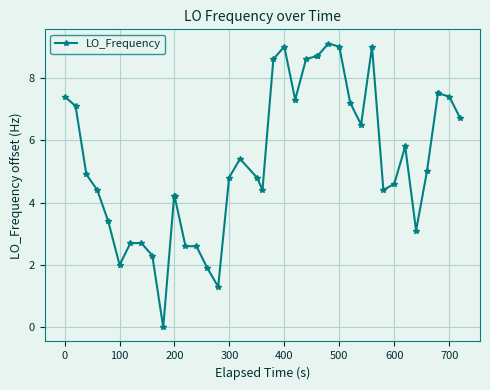

What is the greatest value displayed?

9.1